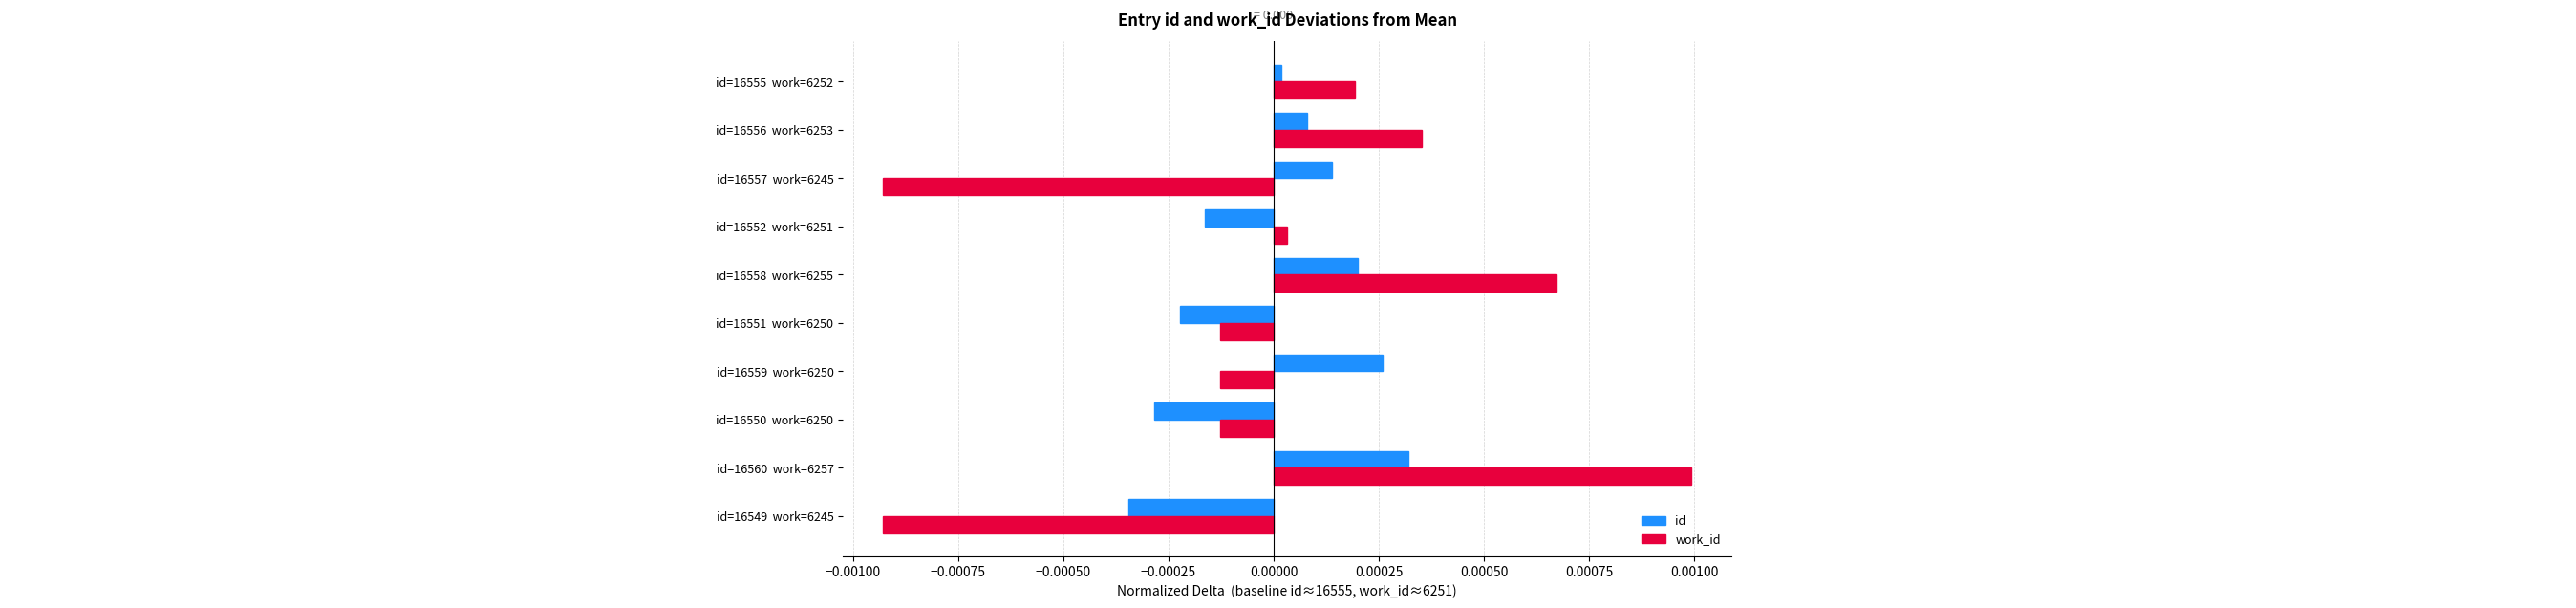

Rank the series at id=16557  work=6245 from lowest to highest value.

work_id, id